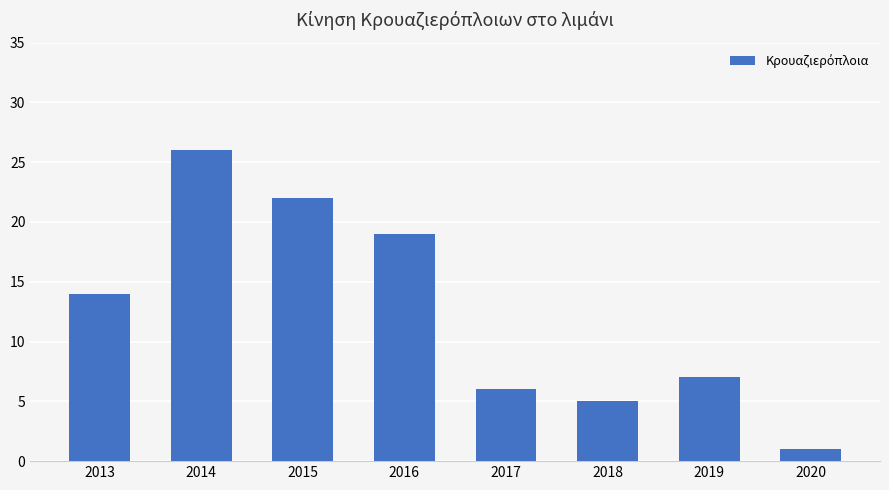

How many series are shown in this chart?

1